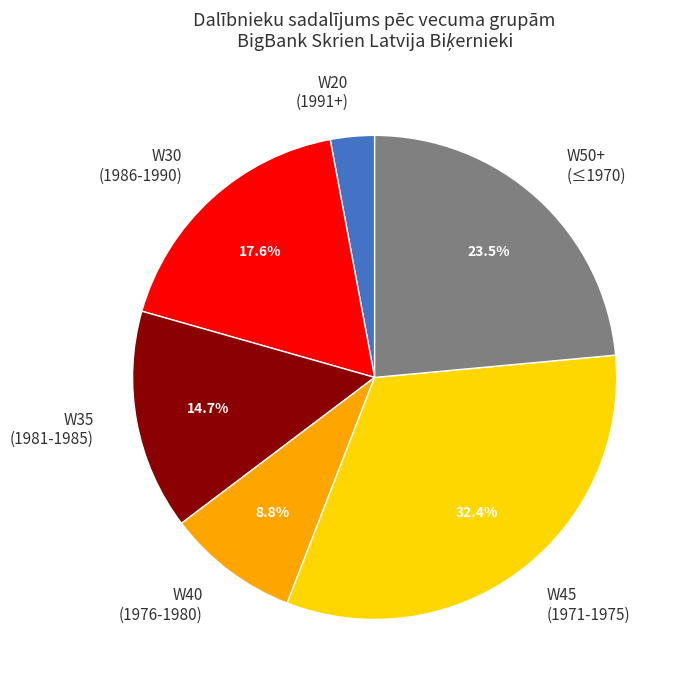

What is the ratio of the value at W30 (1986-1990) to the value at W40 (1976-1980)?

2.0